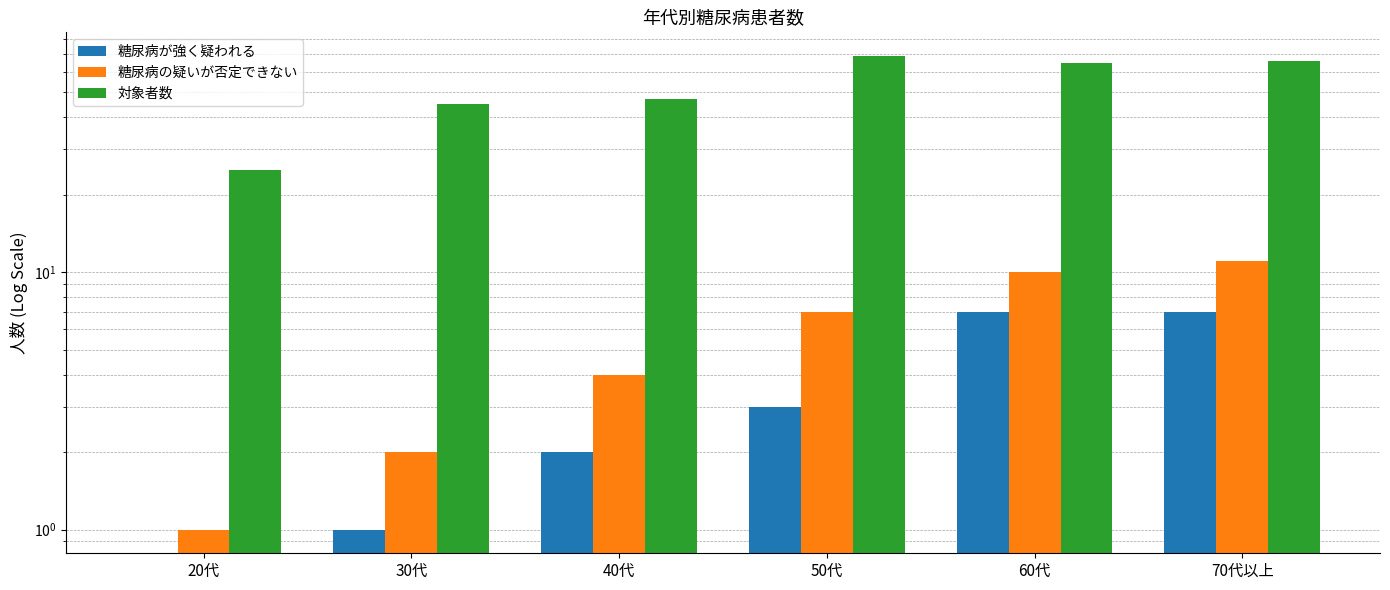

Reading left to right, what are all the values shown in this chart?

糖尿病が強く疑われる: 20代=0	30代=1	40代=2	50代=3	60代=7	70代以上=7
糖尿病の疑いが否定できない: 20代=1	30代=2	40代=4	50代=7	60代=10	70代以上=11
対象者数: 20代=25	30代=45	40代=47	50代=69	60代=65	70代以上=66